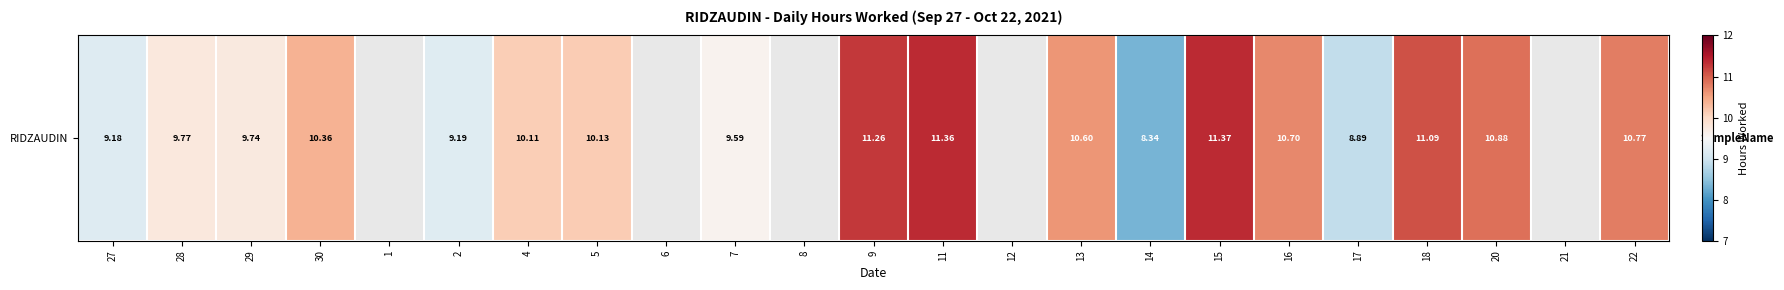

List the labels in order of value, smallest first.

1, 6, 8, 12, 21, 14, 17, 27, 2, 7, 29, 28, 4, 5, 30, 13, 16, 22, 20, 18, 9, 11, 15